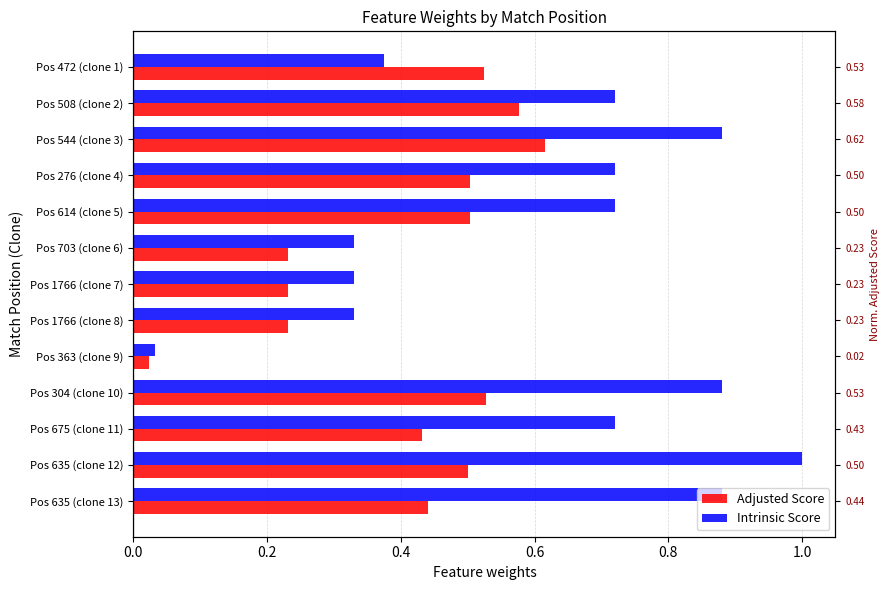

How many distinct data groups are displayed?

2